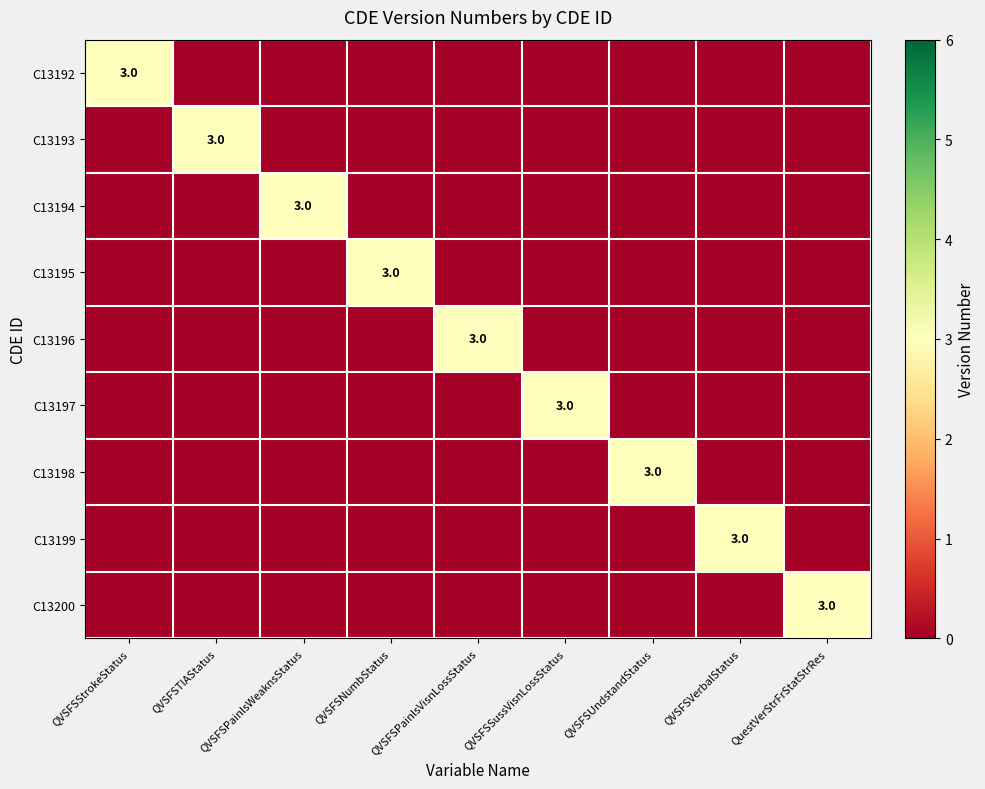

Between QVSFSUndstandStatus and QVSFSNumbStatus, which is larger?

QVSFSUndstandStatus